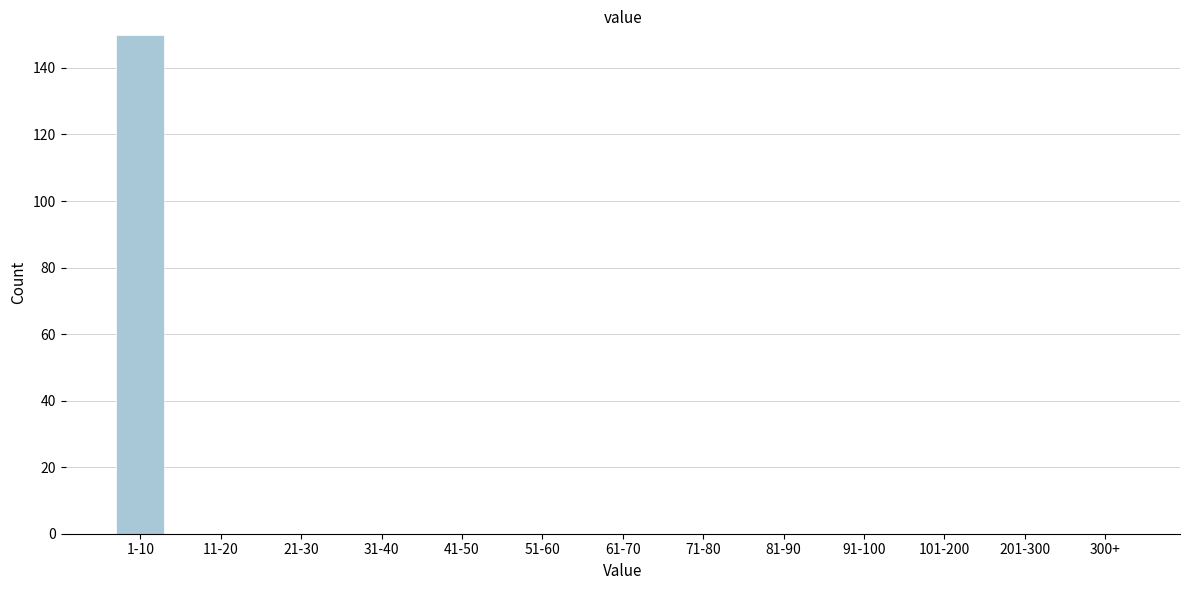

Reading right to left, transcribe all the data shown in this chart.

300+=0	201-300=0	101-200=0	91-100=0	81-90=0	71-80=0	61-70=0	51-60=0	41-50=0	31-40=0	21-30=0	11-20=0	1-10=150